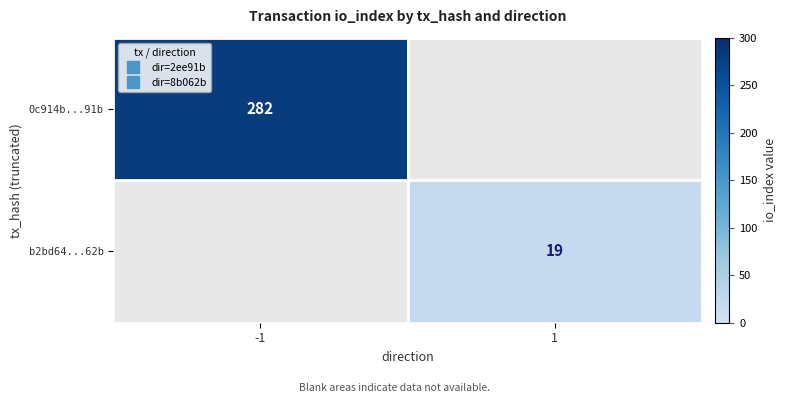

Which series has the largest range (max minus min)?

0c914b...91b